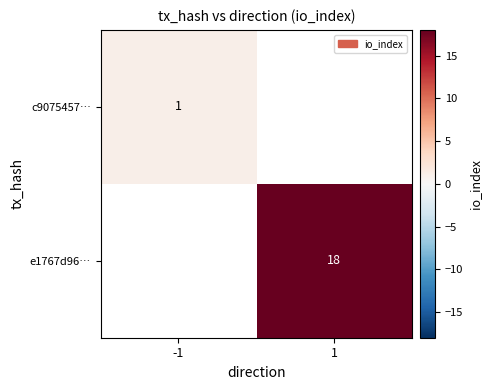

The value of e1767d96… at 1 is 18. True or false?

True